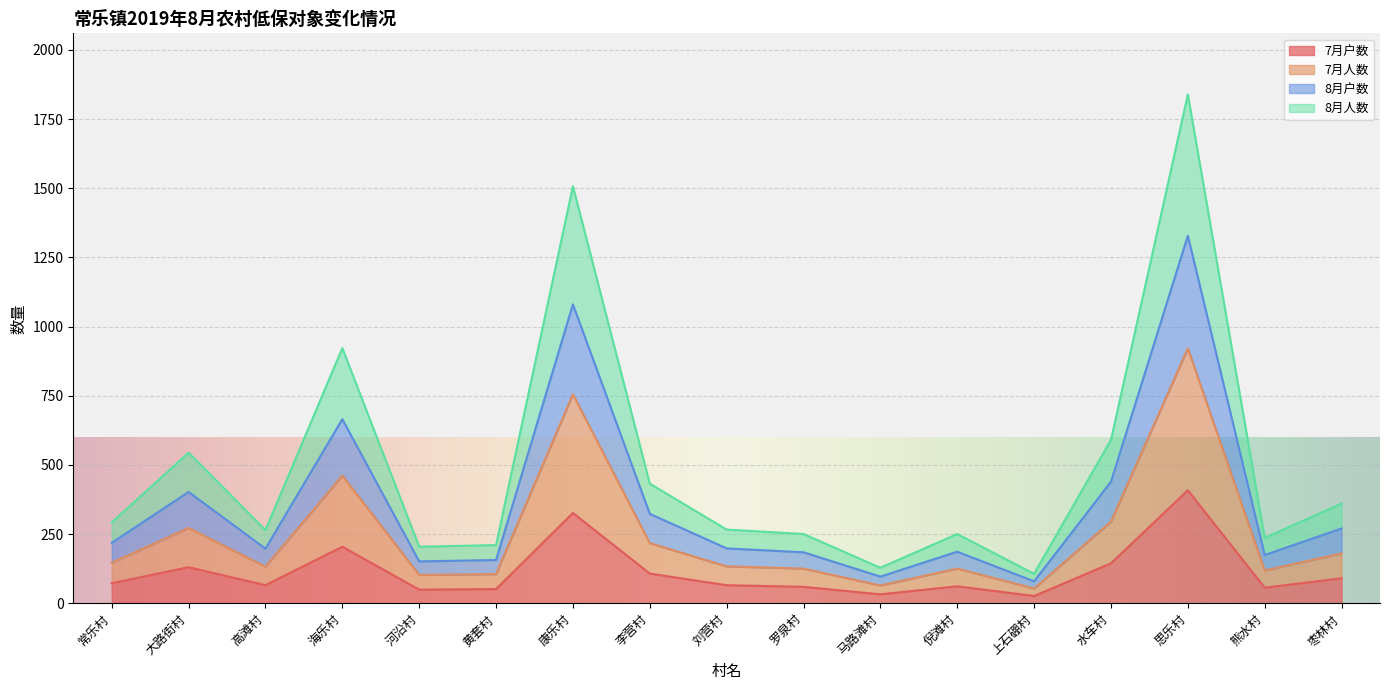

Reading left to right, list all the values displayed in this chart.

7月户数: 72	130	65	204	49	51	326	107	65	59	32	61	26	144	408	56	90
7月人数: 146	272	132	461	102	105	755	217	133	125	64	125	53	295	921	118	180
8月户数: 218	402	197	665	151	156	1080	323	198	184	96	186	79	439	1328	174	270
8月人数: 292	544	264	922	204	210	1507	432	266	250	128	250	106	590	1839	236	360